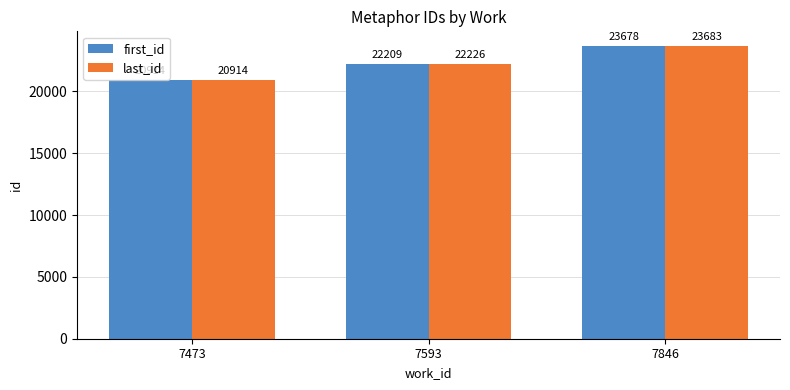

Between 7593 and 7846, which series saw the biggest shift?

first_id